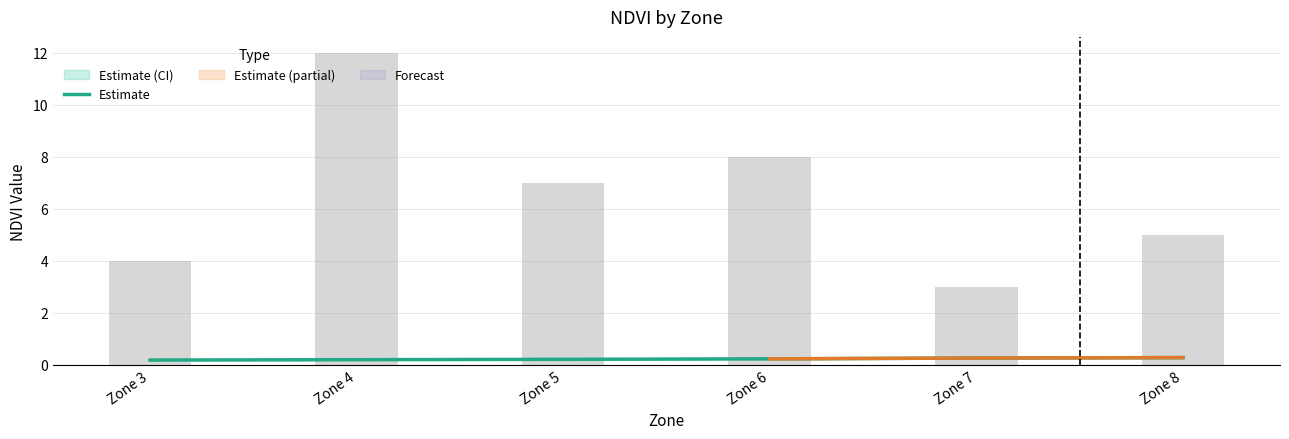

The value at Zone 7 is 0.4. True or false?

False